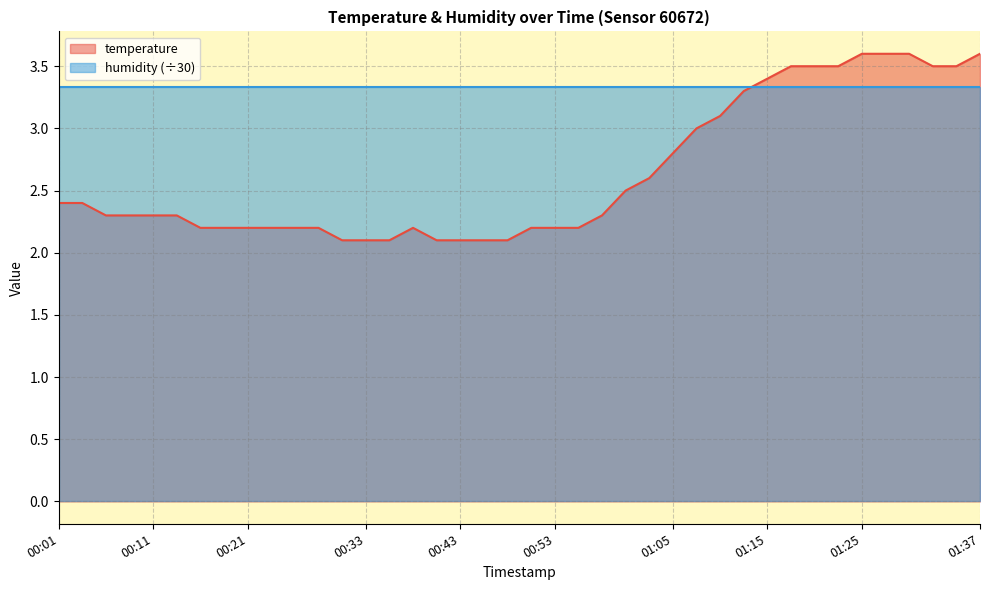

What is the change in value from 00:58 to 01:00?

+0.2